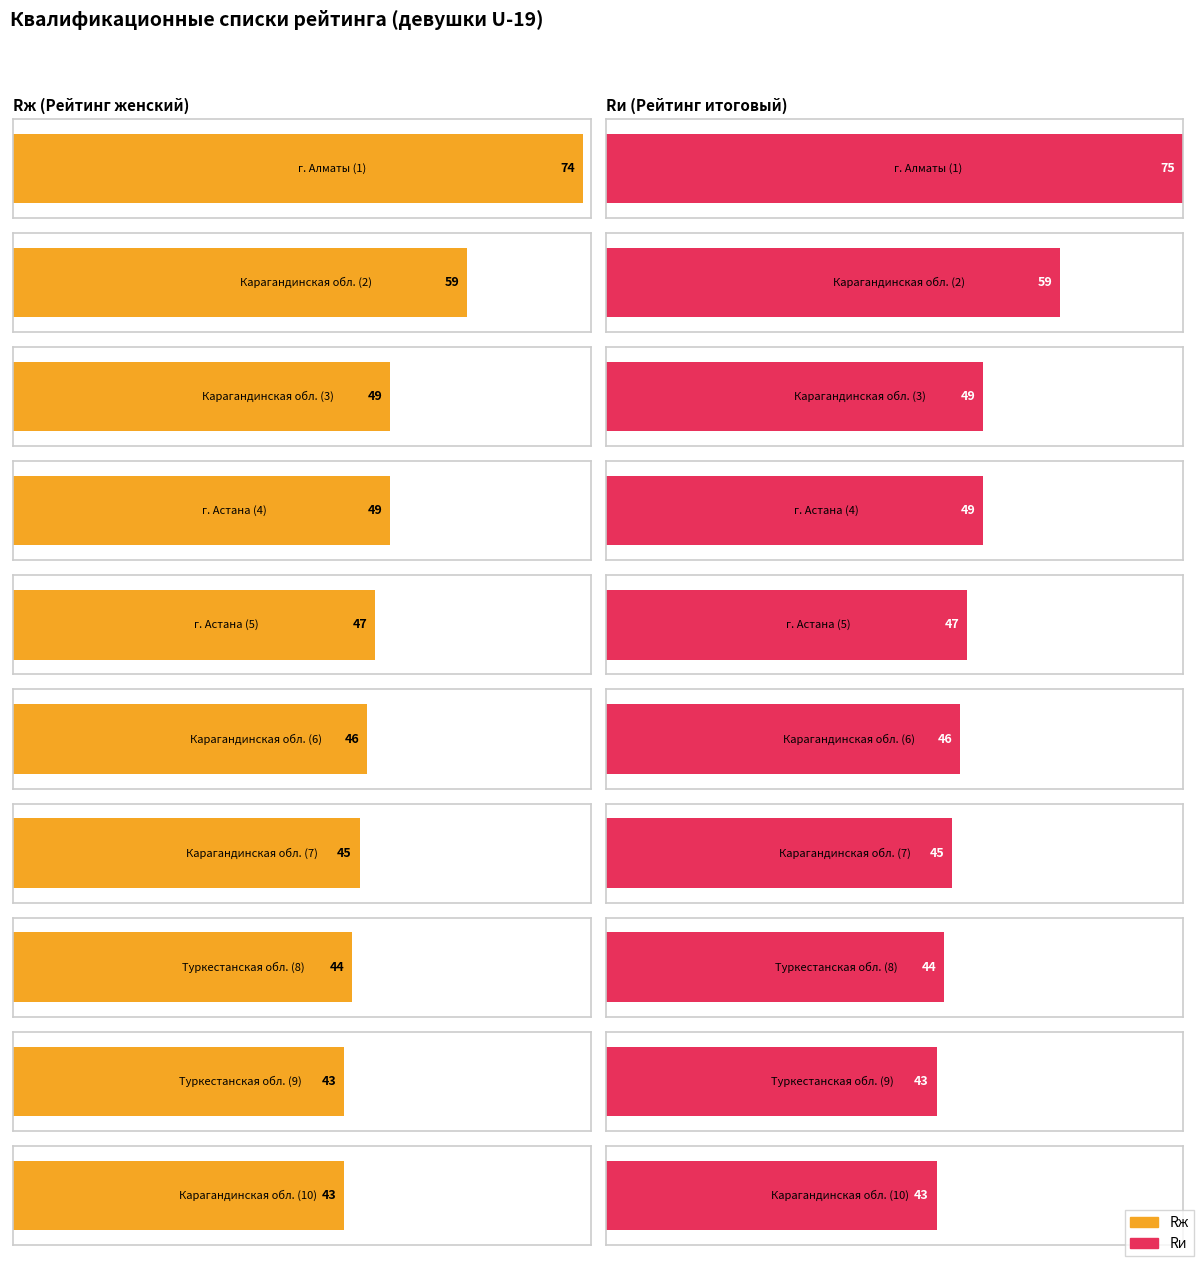

Is it true that Rж equals 47 at г. Астана (5)?

True